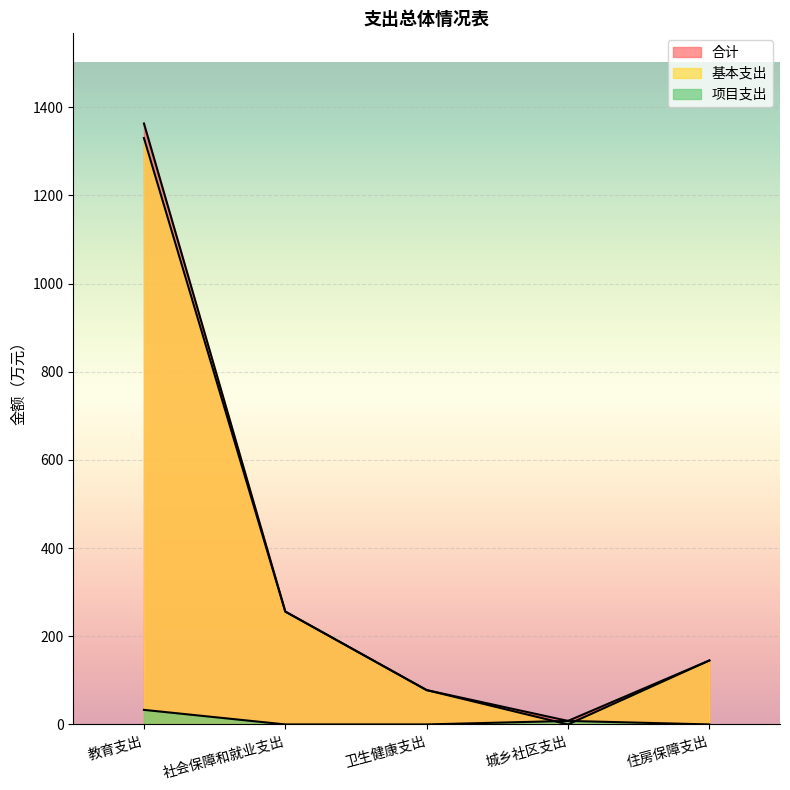

Count the number of categories in the chart.

5